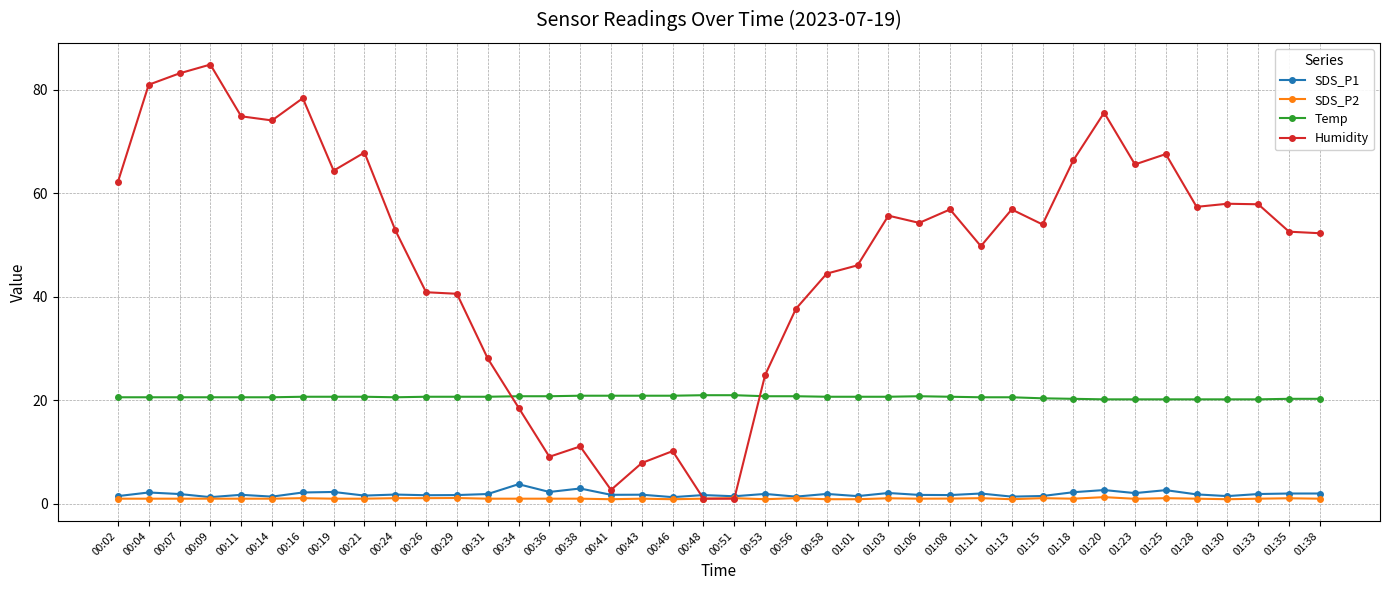

What is the minimum value shown in the chart?

0.9